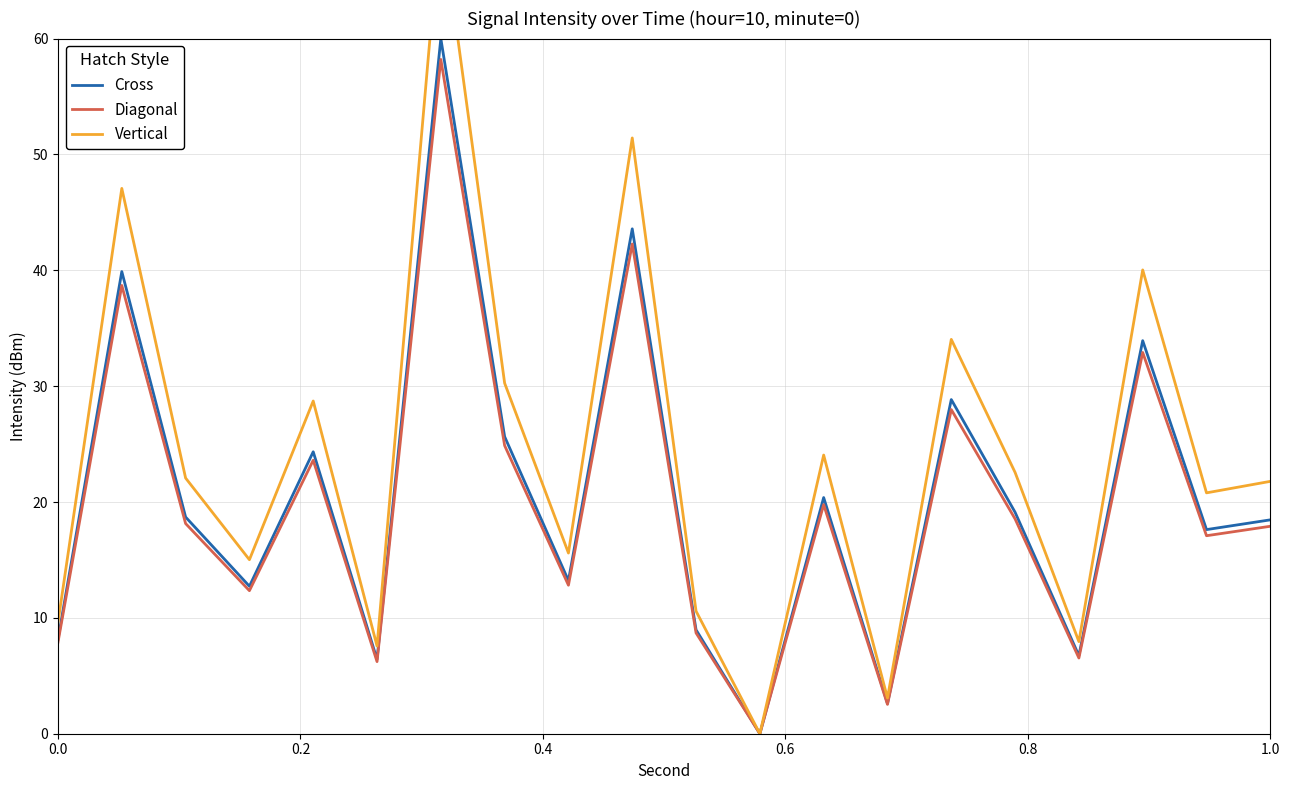

What is the highest value of the Cross series?

60.0